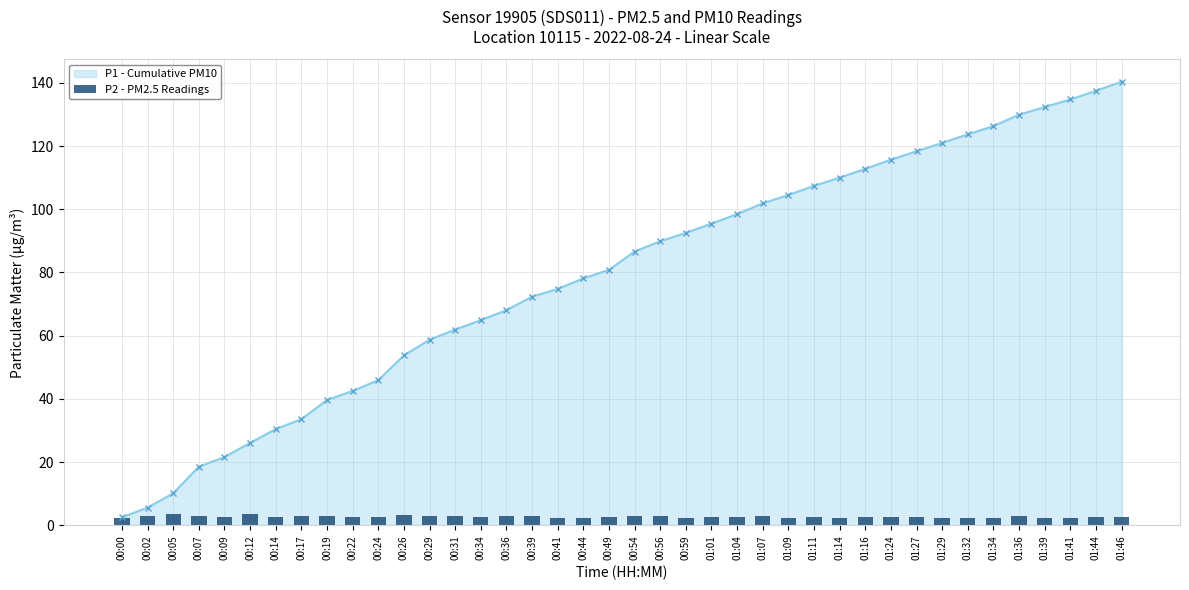

Where is the data nearest to the value 2?

00:41